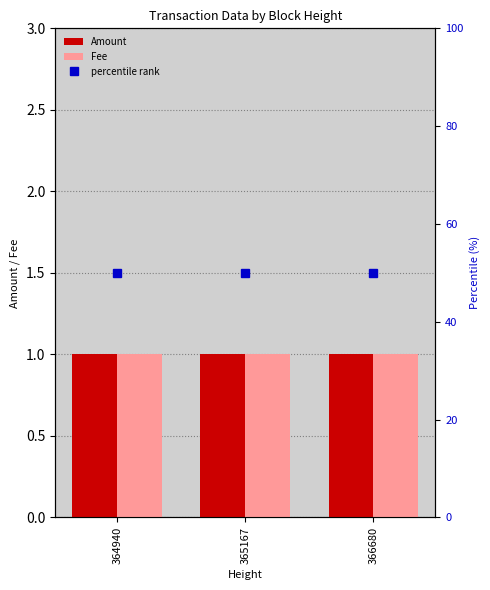

What is the total value across all series at 365167?

52